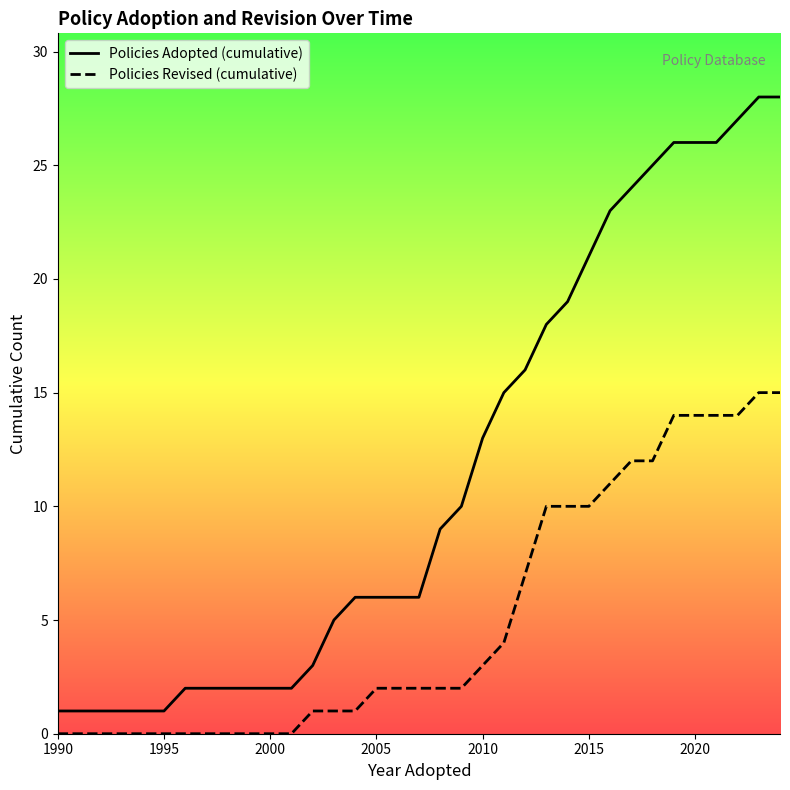

What is the sum of the Policies Adopted (cumulative) values at 2020 and 2005?

32